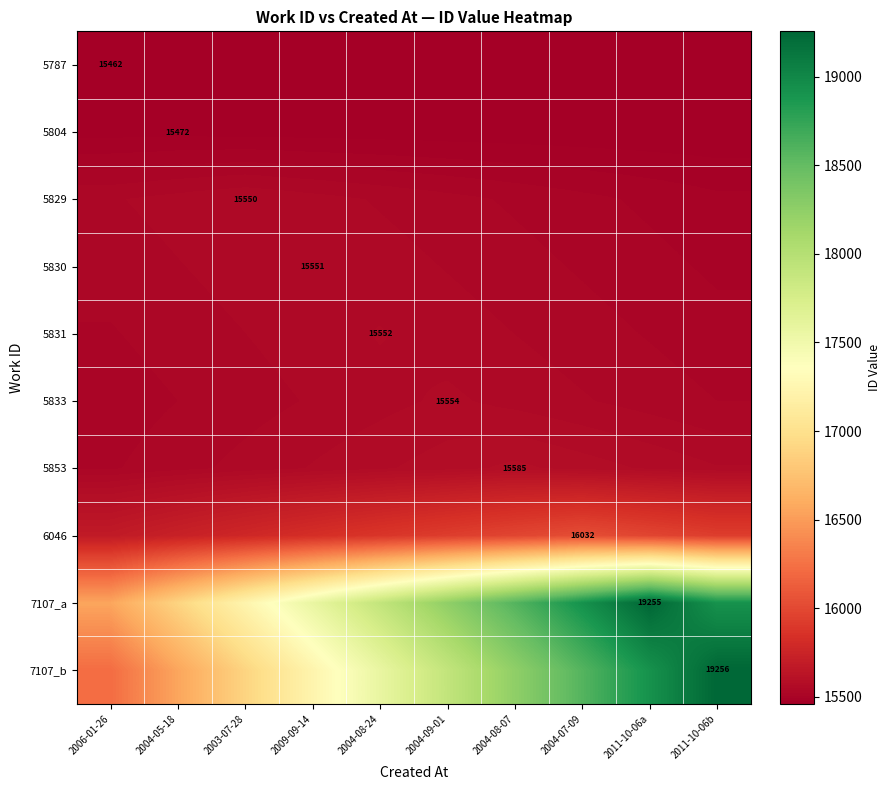

What is the maximum value for 7107_b?

19256.0